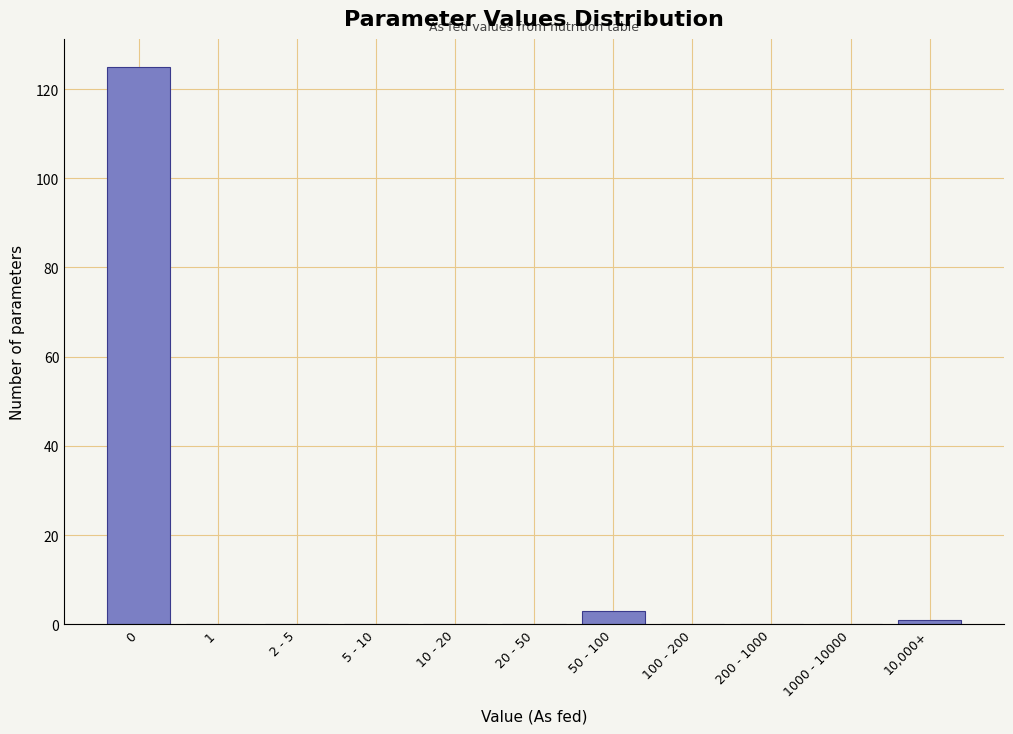

Reading left to right, extract all data points from this chart.

0=125	1=0	2 - 5=0	5 - 10=0	10 - 20=0	20 - 50=0	50 - 100=3	100 - 200=0	200 - 1000=0	1000 - 10000=0	10,000+=1